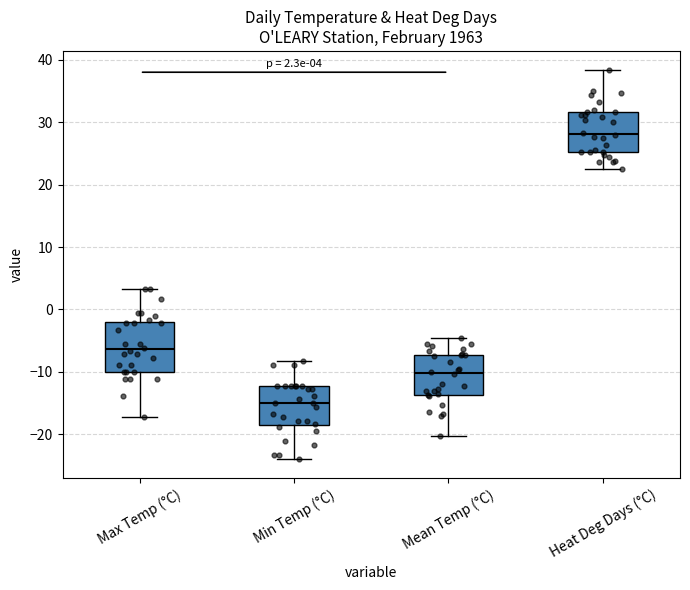

Which box has the highest median line?

Heat Deg Days (°C)